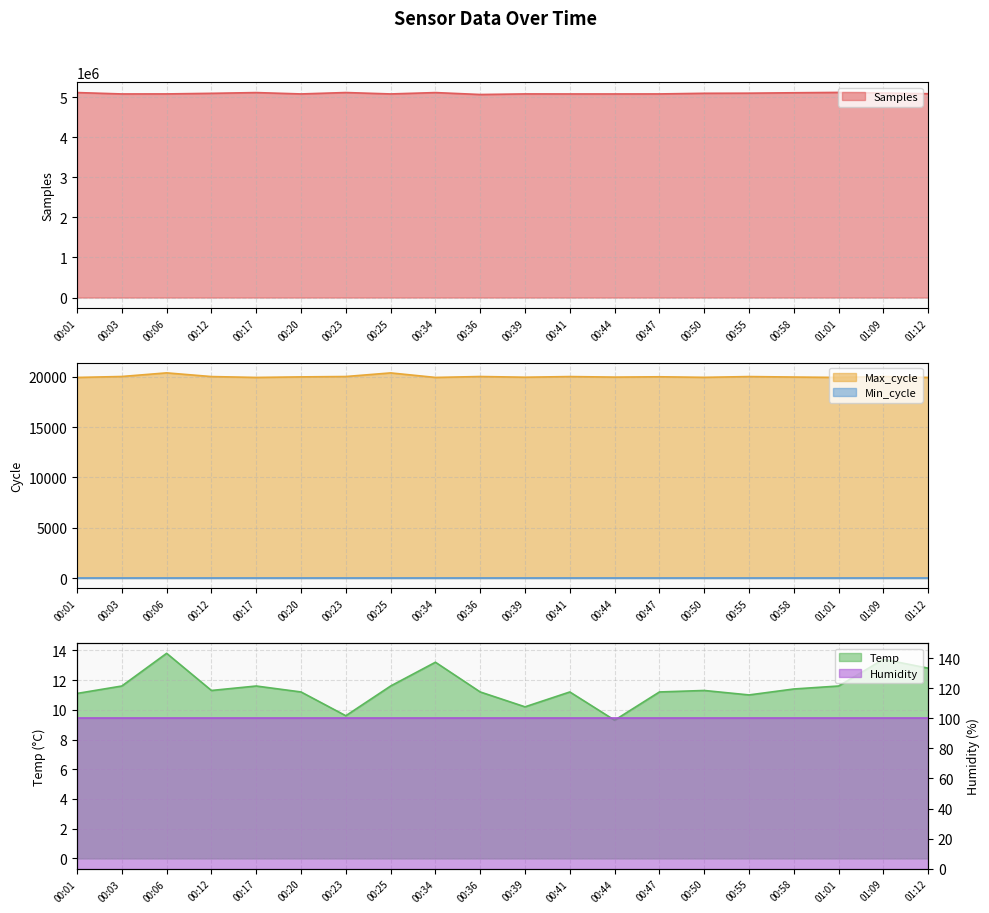

True or false: Temp has more than 1 interior local peaks.

True